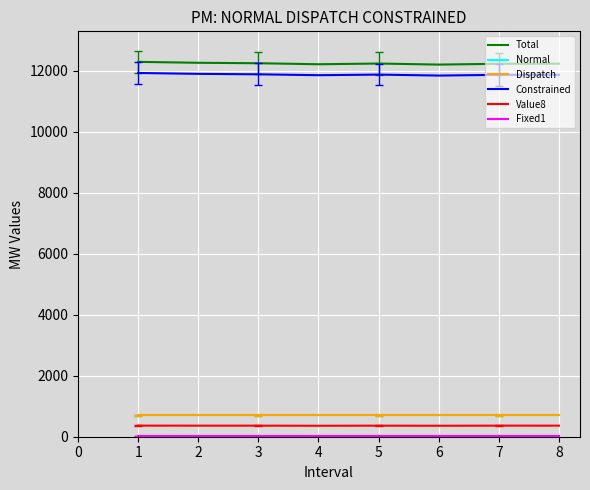

True or false: Value8 and Constrained intersect in this chart.

False